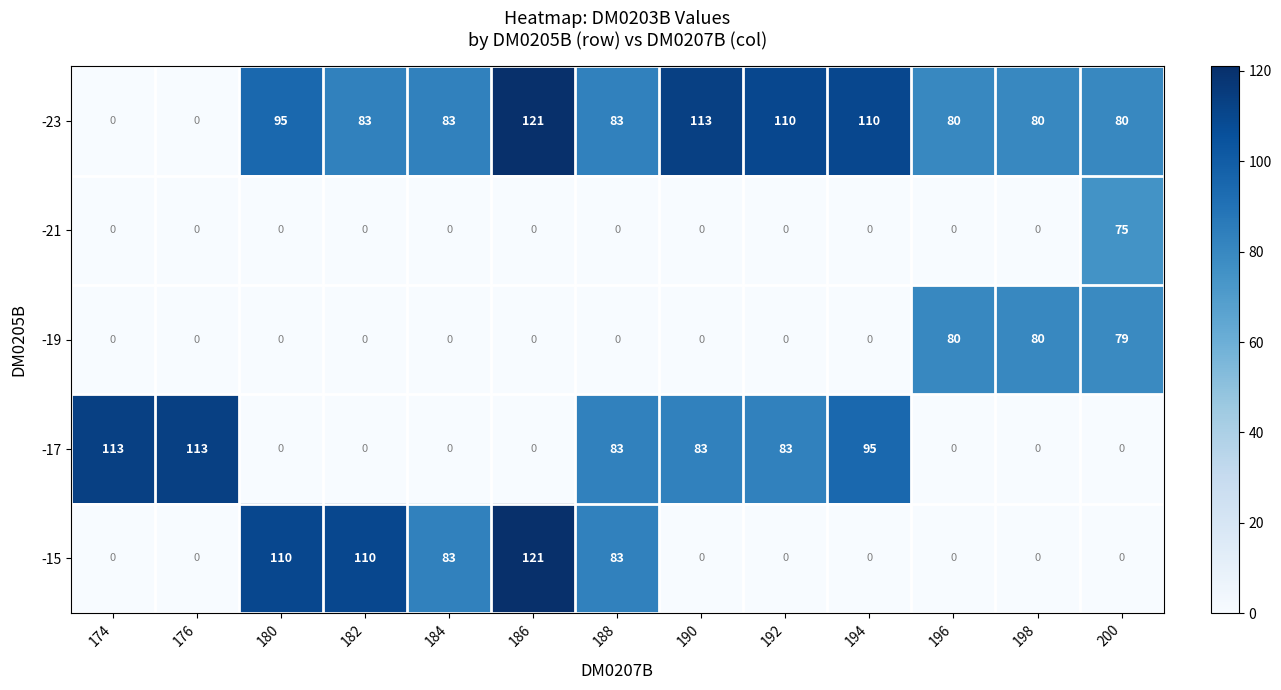

What is the spread (max minus min) of values at 188?

83